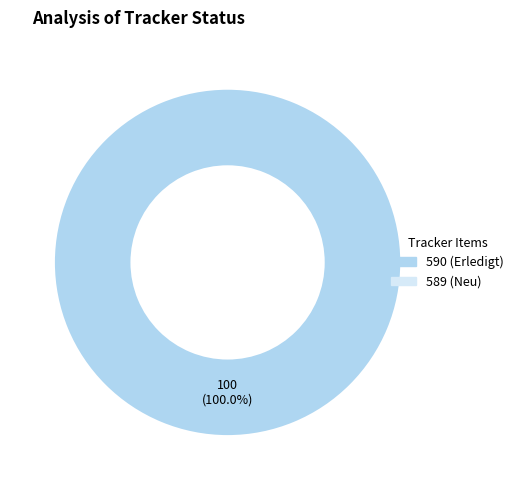

Count the number of slices in the pie.

1